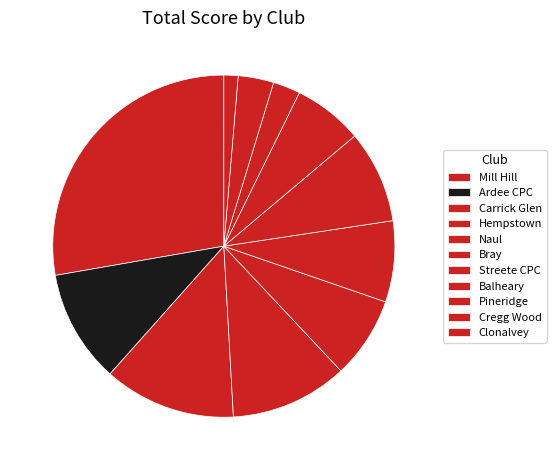

How many segments does this pie chart have?

11